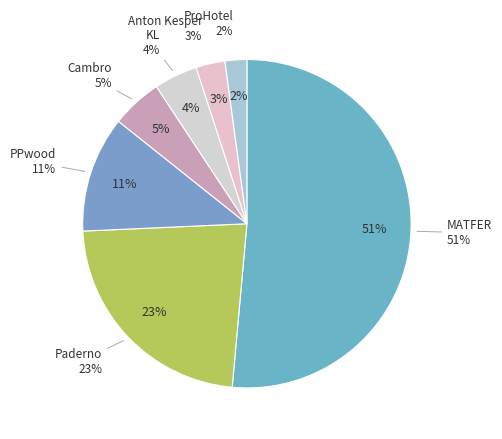

Is it true that PPwood is 22% of the pie?

False